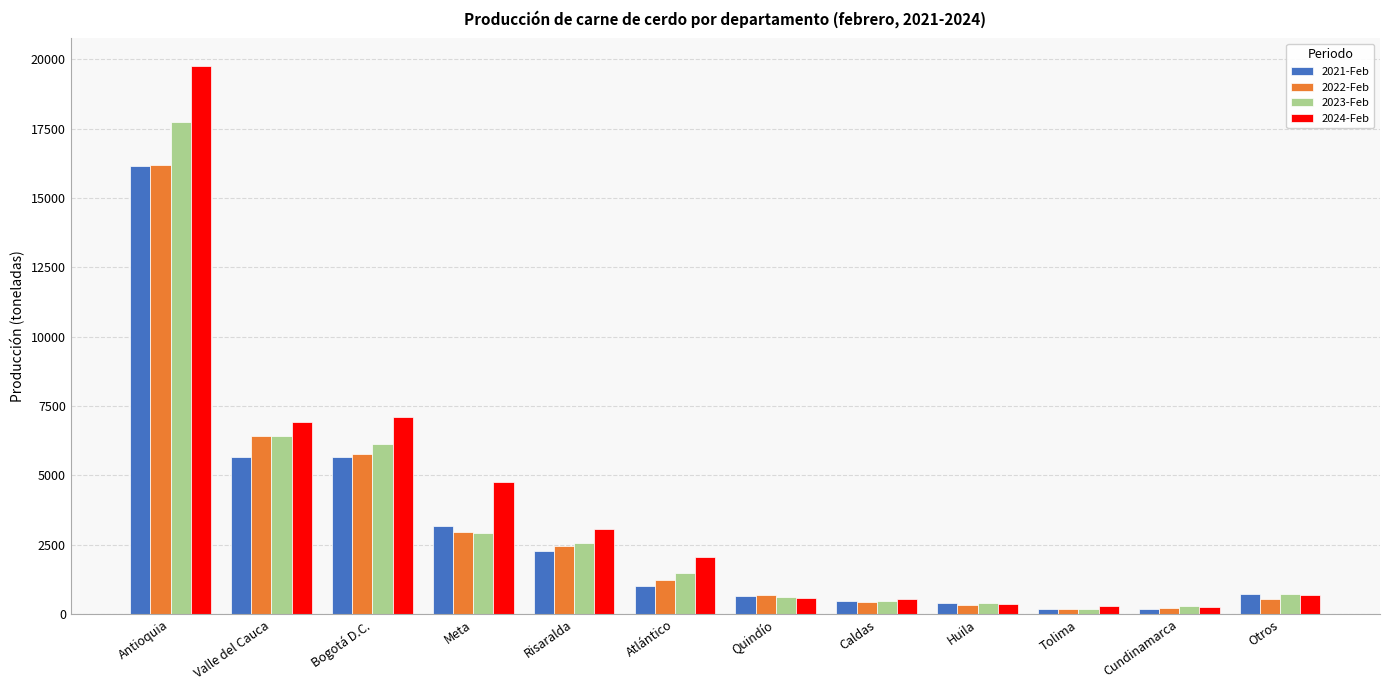

At which label does 2023-Feb first exceed 1469?

Antioquia